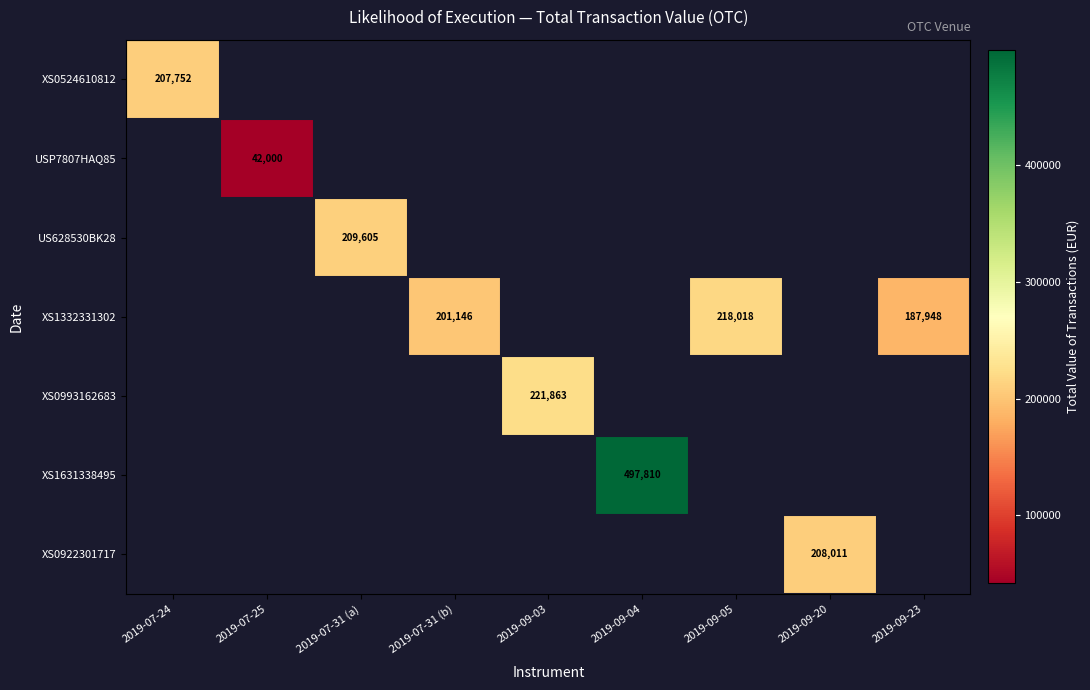

How many series are shown in this chart?

7